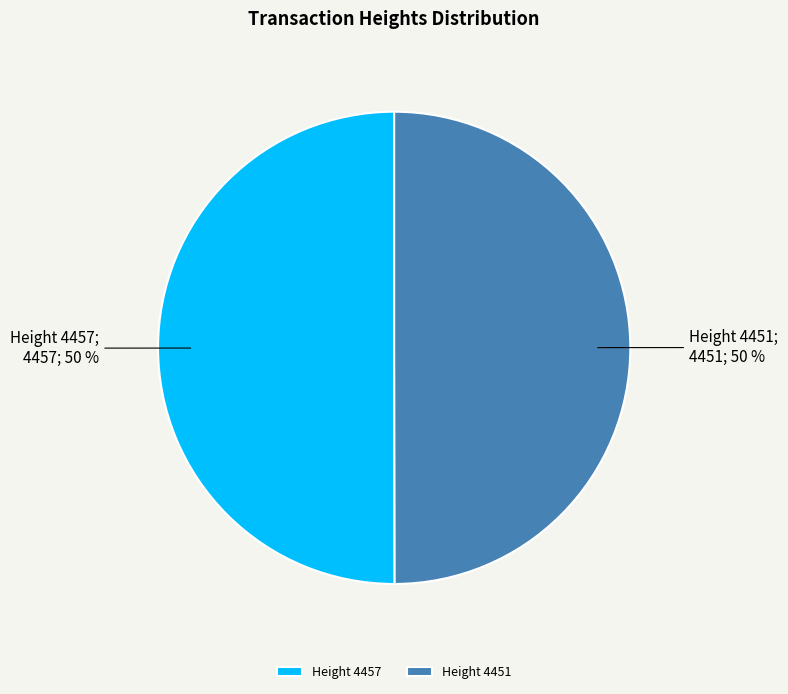

What percentage is the Height 4457 slice, to the nearest percent?

50%